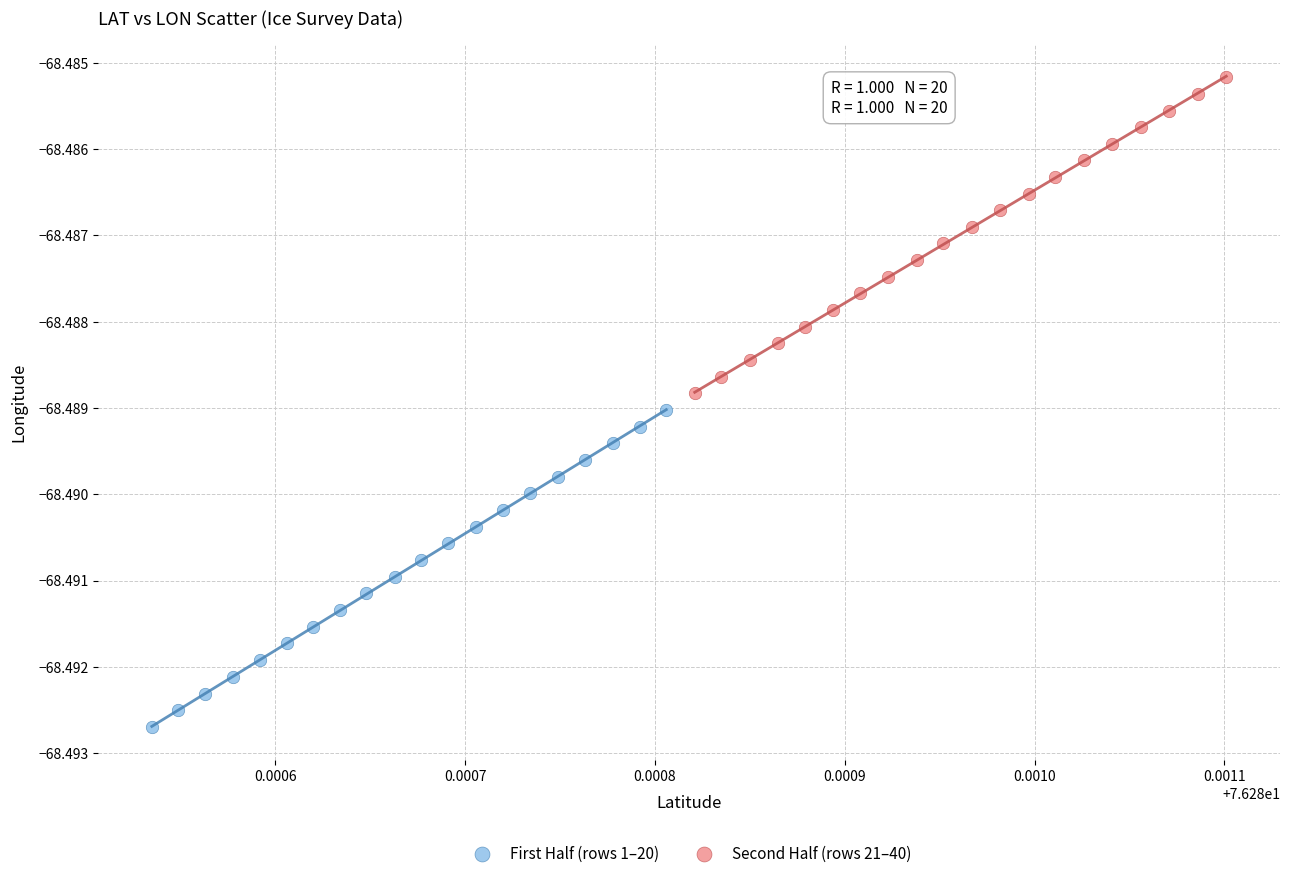

What are all the series names shown in the legend?

First Half (rows 1–20), Second Half (rows 21–40)